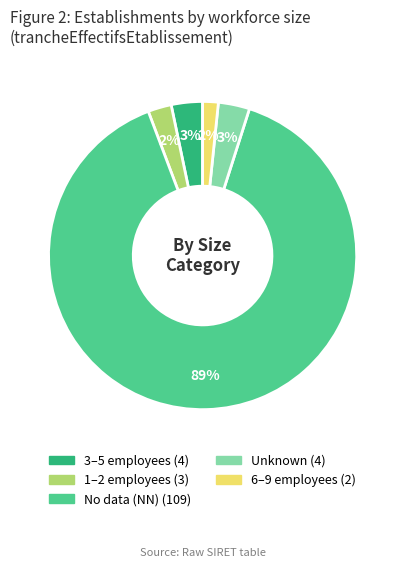

To the nearest percent, what is the difference between the largest and smallest slice percentages?

88%